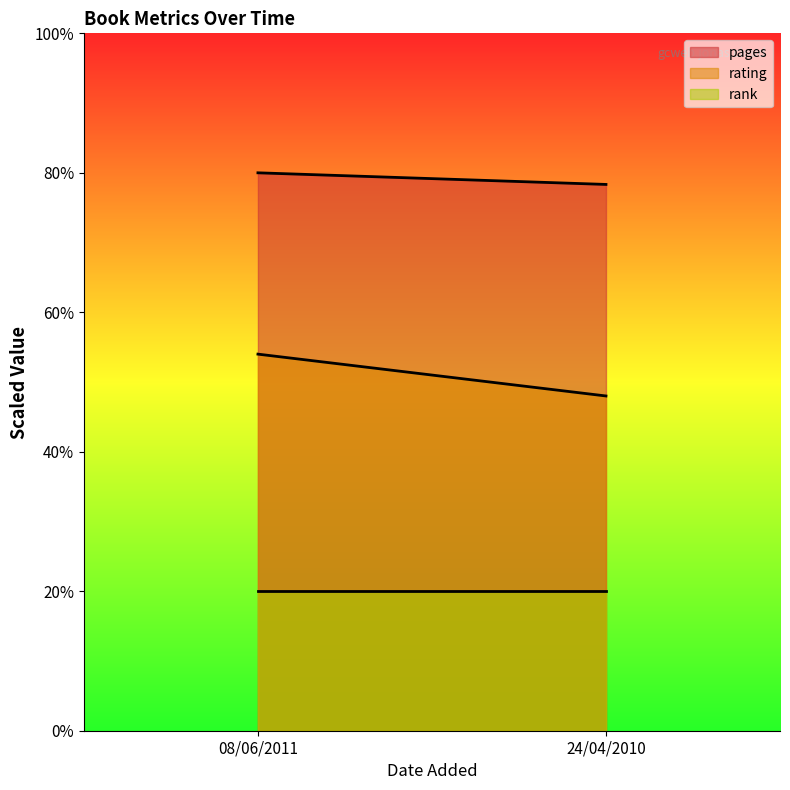

What is the highest value of the pages series?

80.0